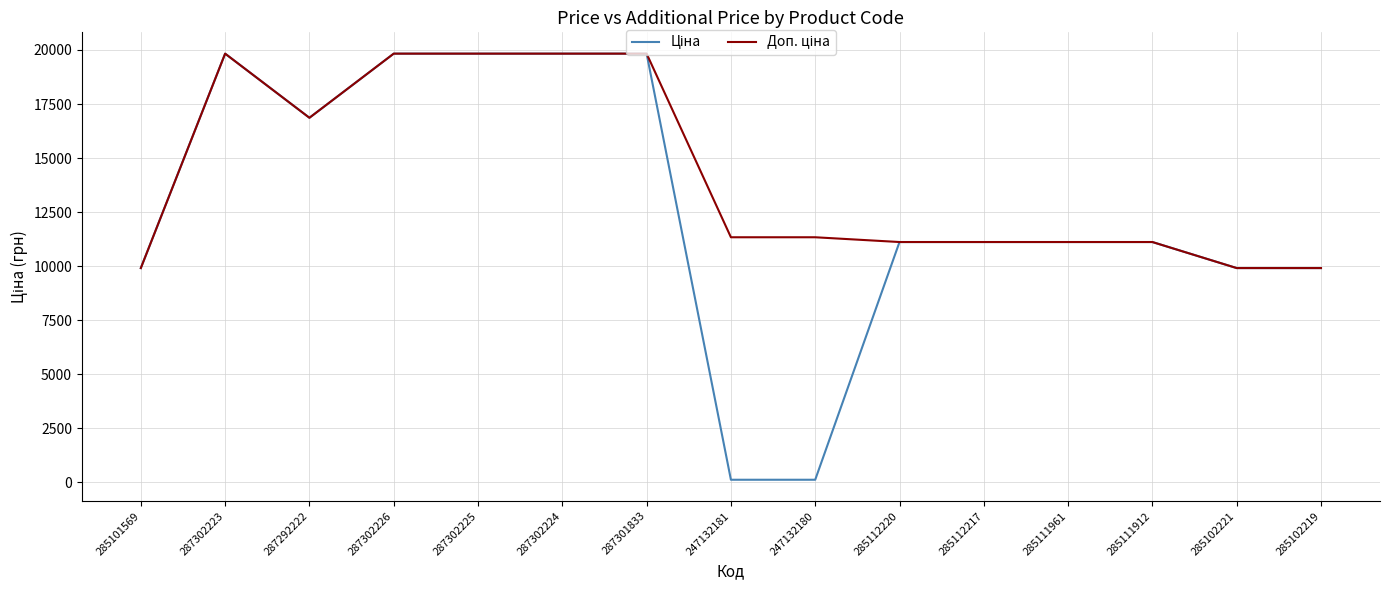

What is the total value across all series at 287292222?

33726.3